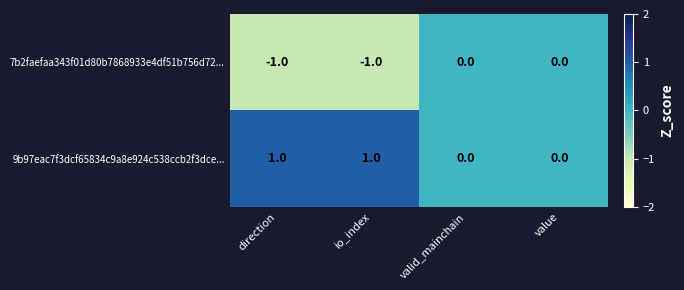

Which series has the largest total across all categories?

9b97eac7f3dcf65834c9a8e924c538ccb2f3dce...